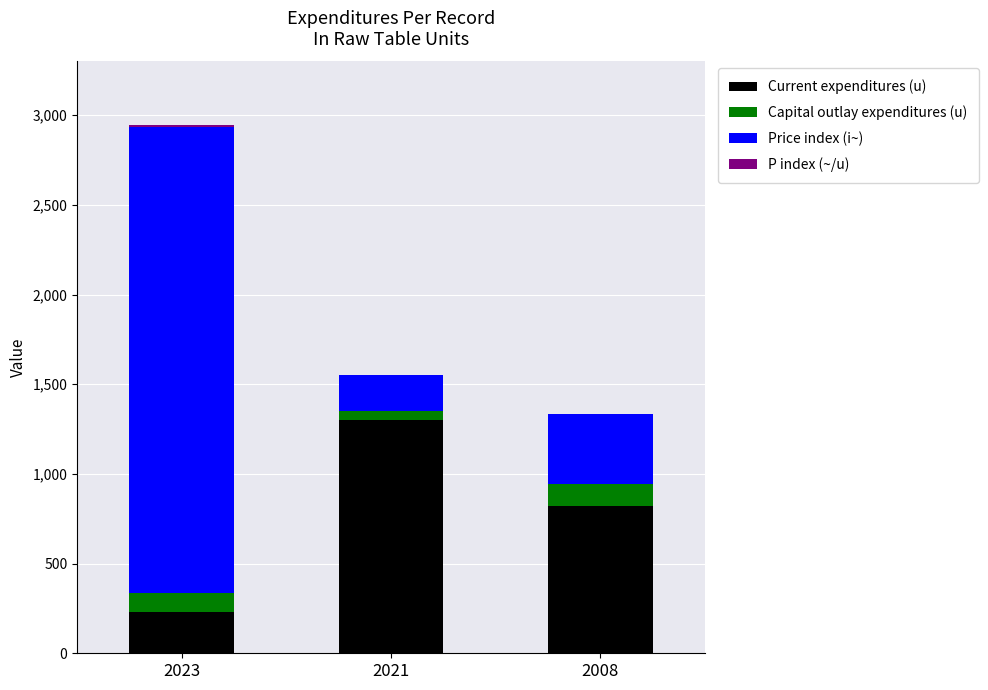

What is the maximum value for Current expenditures (u)?

1300.0